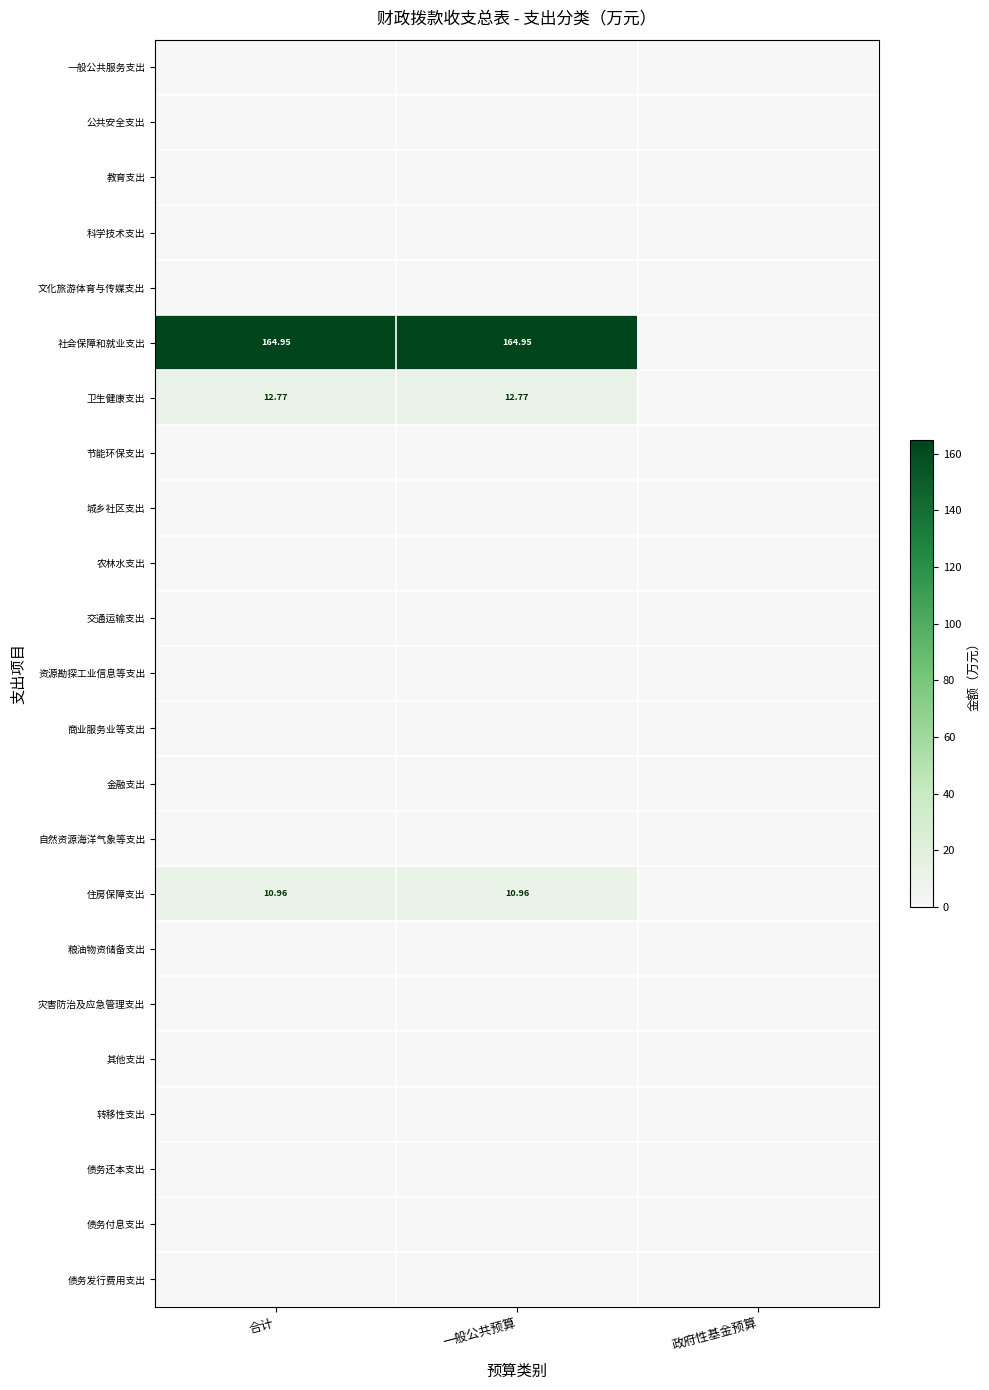

True or false: 金融支出 has a value of 0.0 at 政府性基金预算.

True